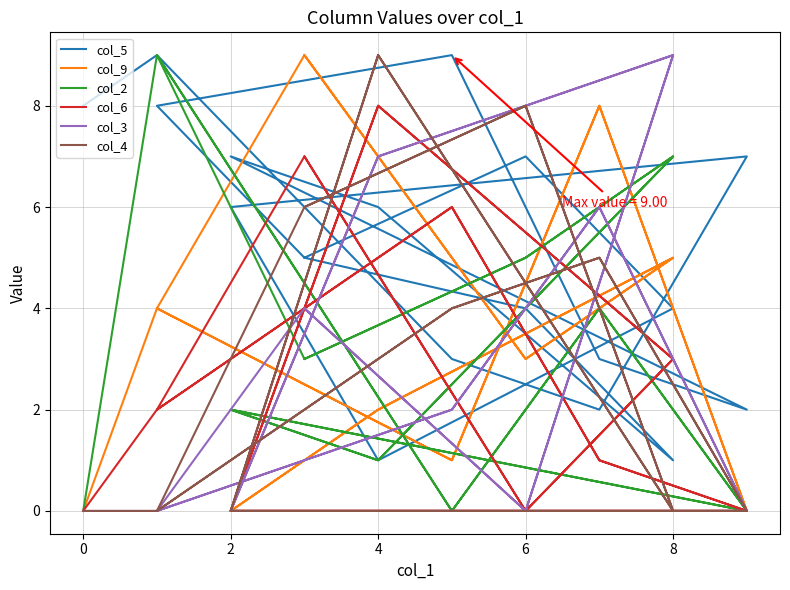

What is the difference between the maximum and minimum values in the col_5 series?

8